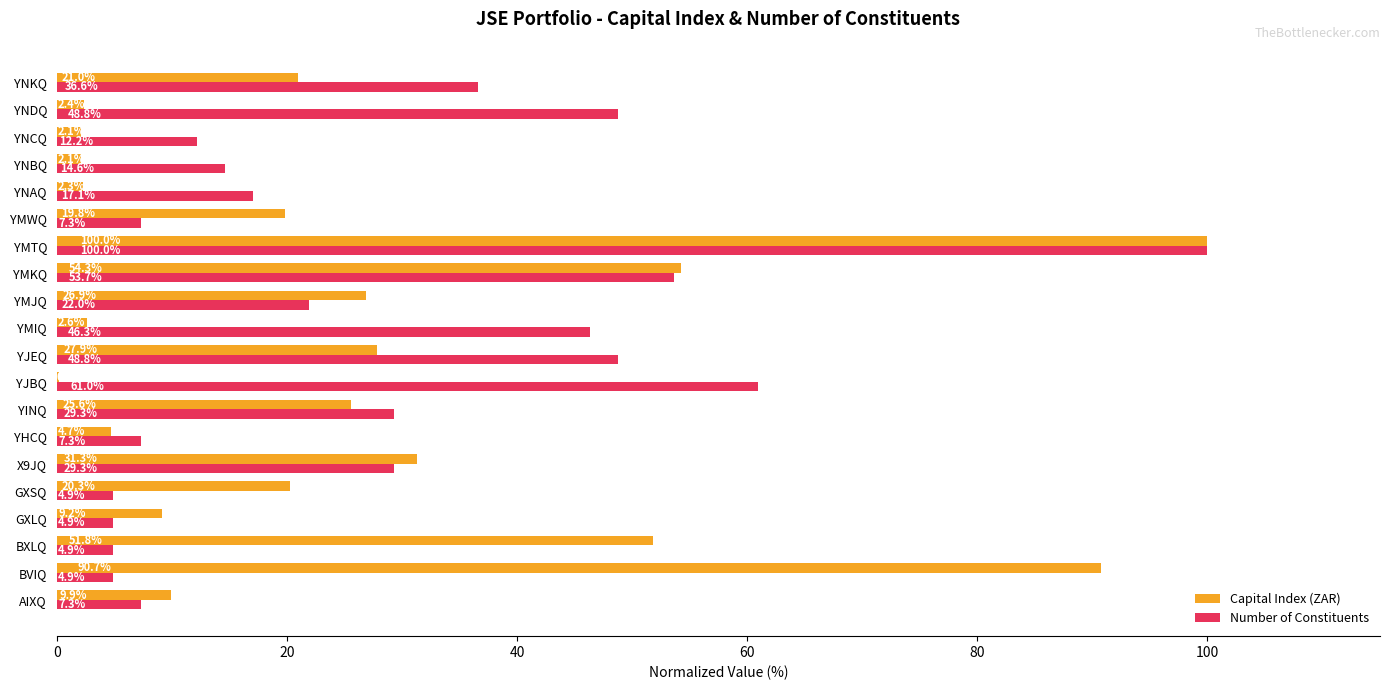

The Capital Index (ZAR) series shows 2.3 at YNAQ. True or false?

True